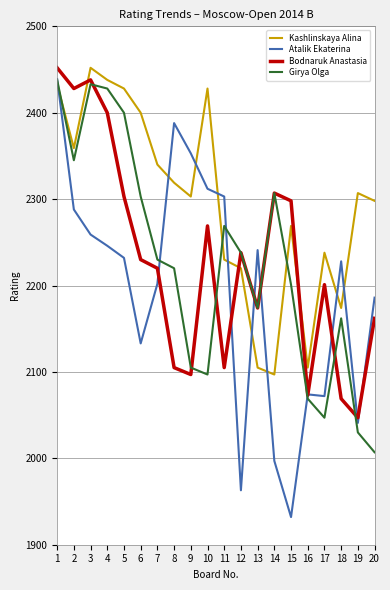

True or false: Kashlinskaya Alina and Bodnaruk Anastasia intersect in this chart.

True